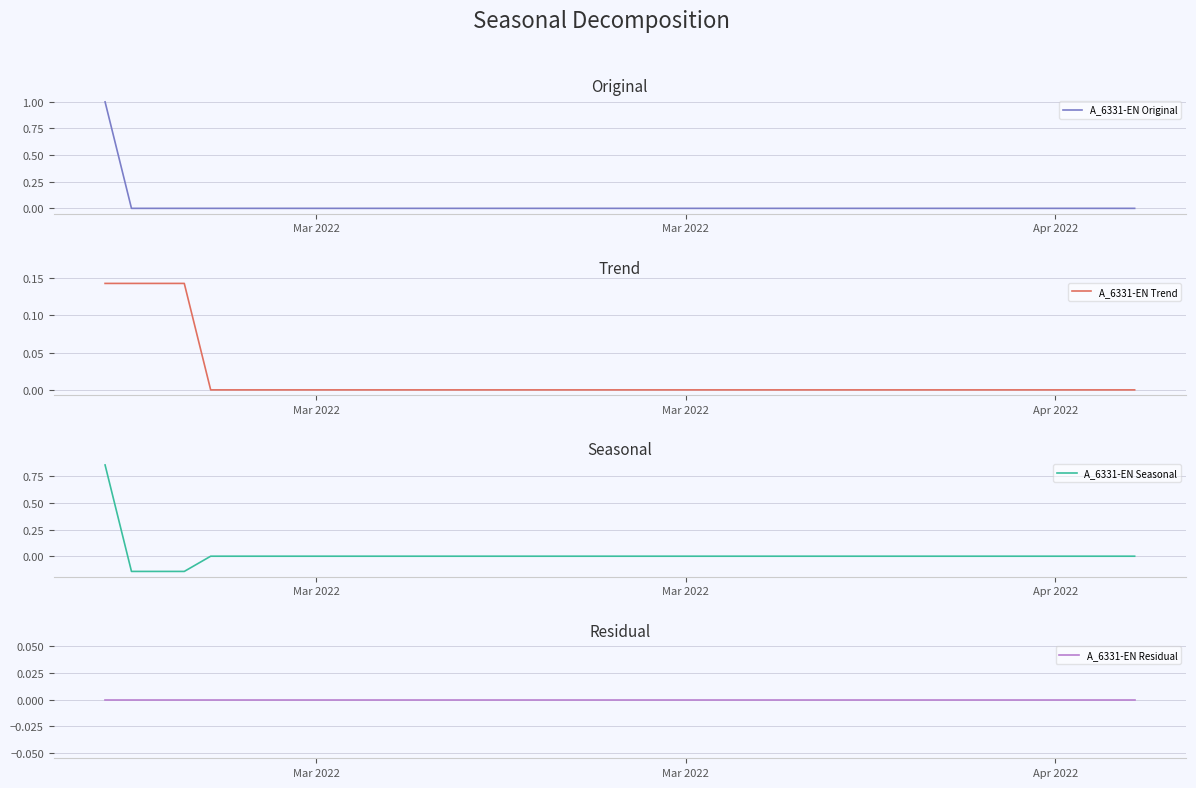

At which category is the sum across all series the highest?

Mar 2022